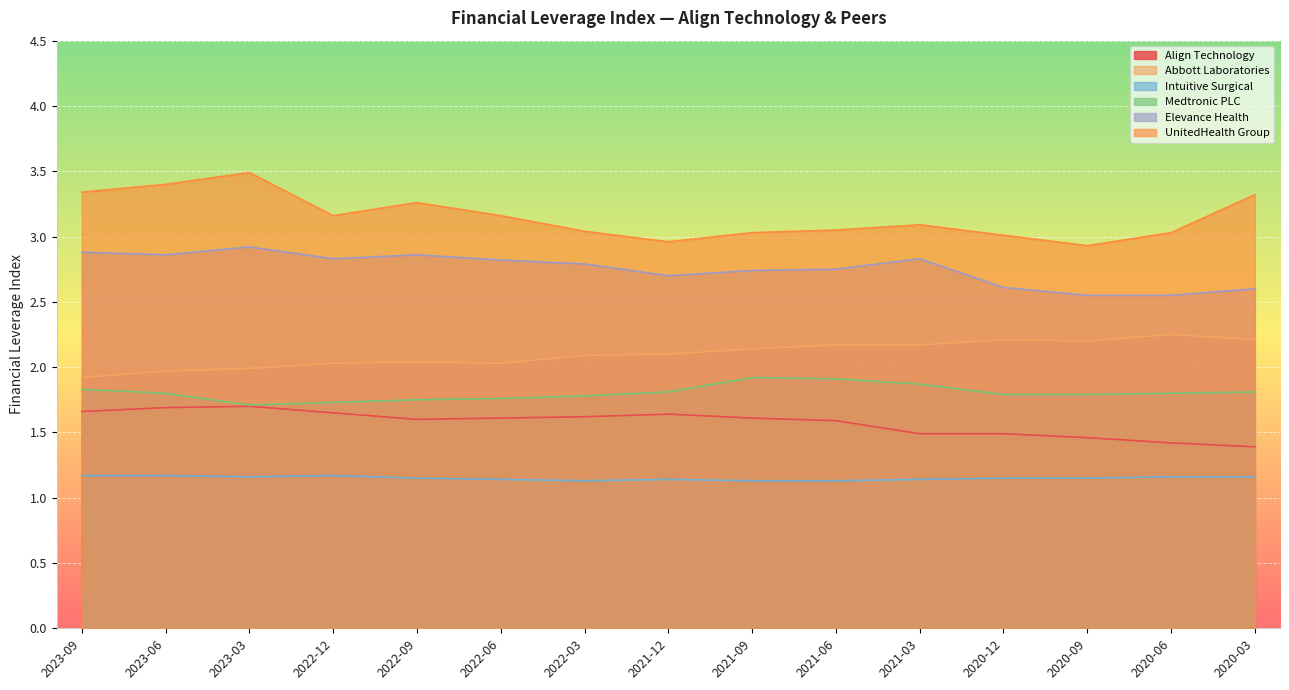

Between 2021-06 and 2022-09, which is larger?

2022-09